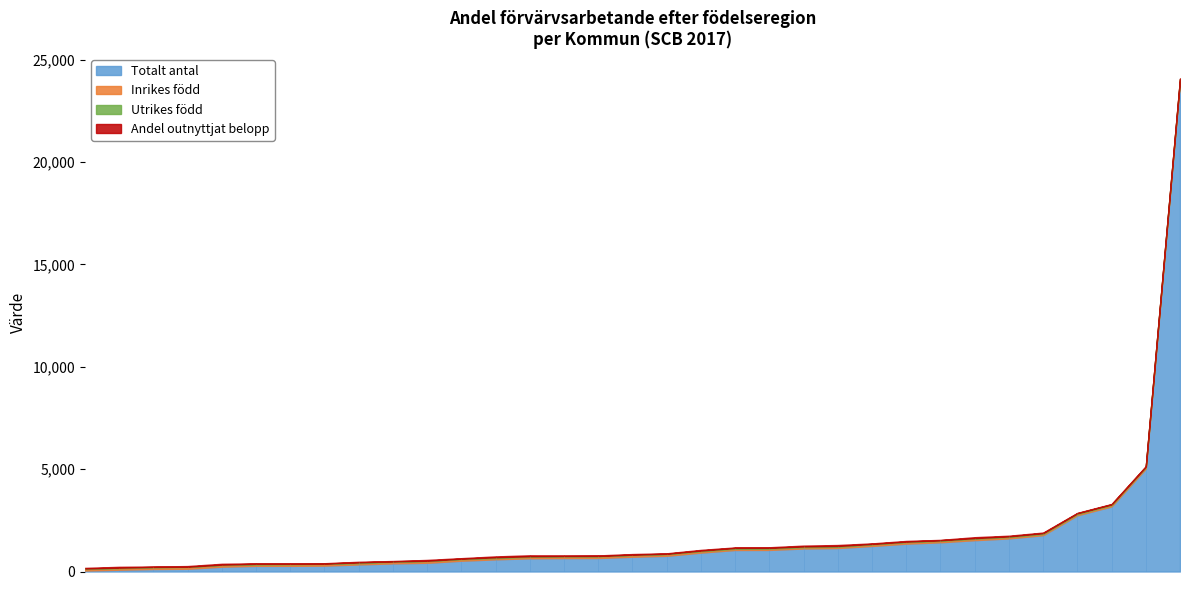

What is the difference between the Andel outnyttjat belopp values at Stockholm and Täby?

24